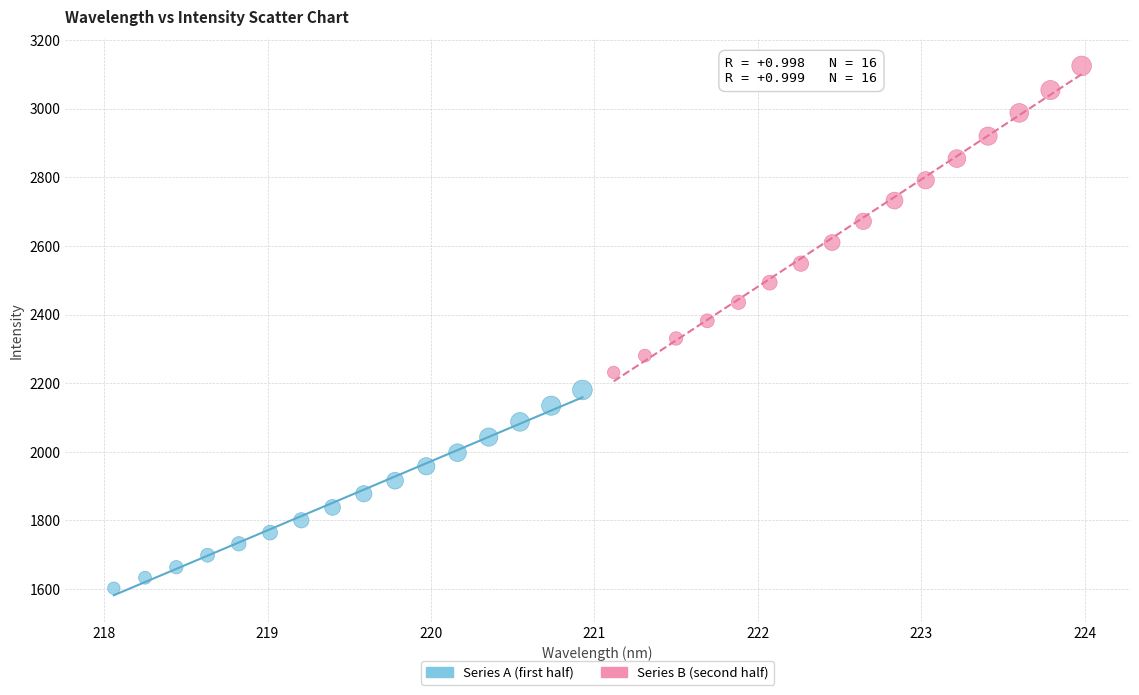

Which series has the widest spread of Y values?

Series B (second half)